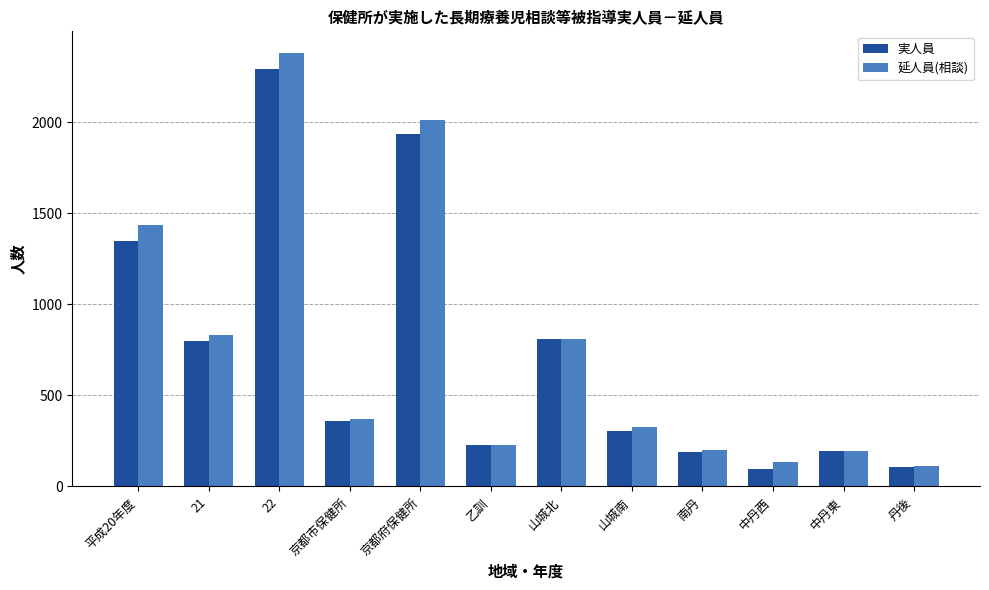

Where does the 延人員(相談) series first go above 370?

平成20年度